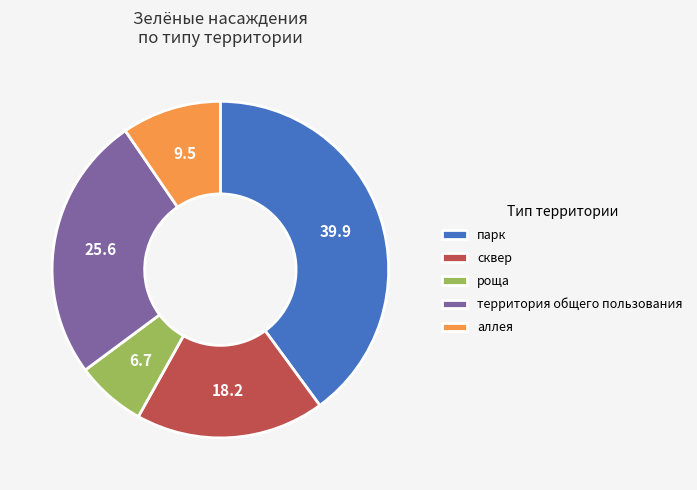

Which has a higher value, парк or территория общего пользования?

парк